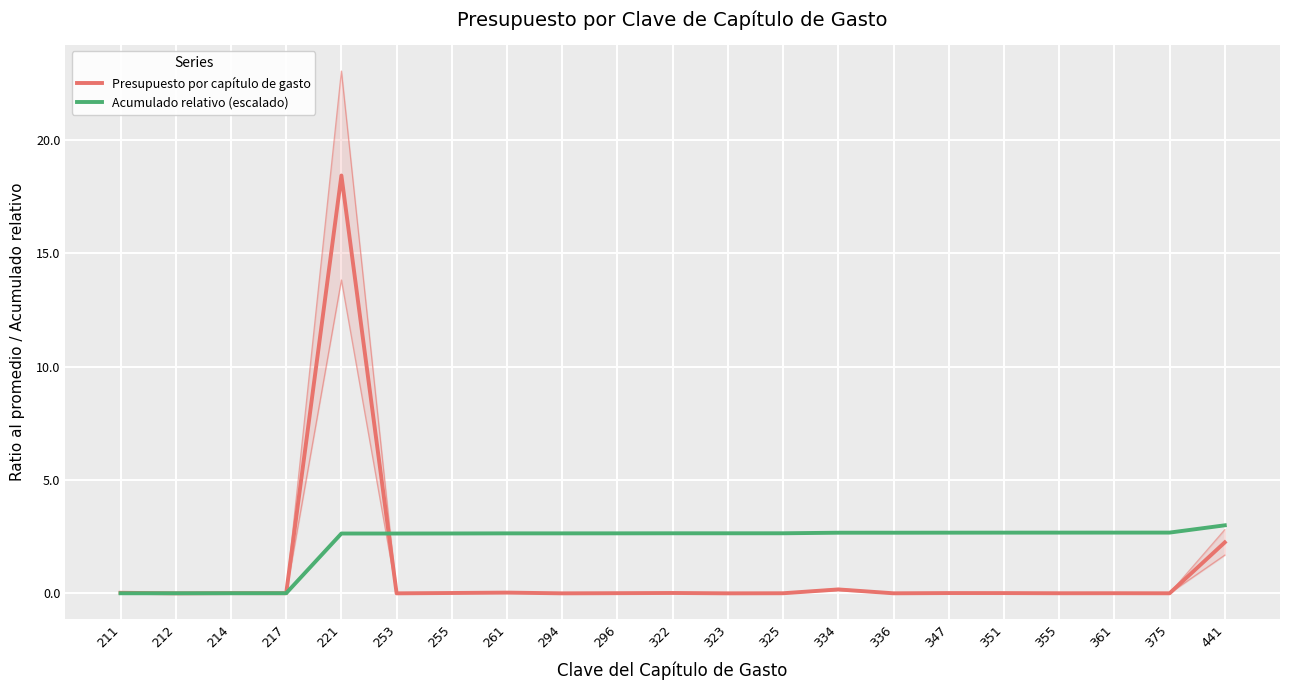

Reading left to right, list all the values displayed in this chart.

Presupuesto por capítulo de gasto: 211=0.0	212=0.0	214=0.0	217=0.0	221=18.4	253=0.0	255=0.0	261=0.0	294=0.0	296=0.0	322=0.0	323=0.0	325=0.0	334=0.2	336=0.0	347=0.0	351=0.0	355=0.0	361=0.0	375=0.0	441=2.2
Acumulado relativo (escalado): 211=0.0	212=0.0	214=0.0	217=0.0	221=2.6	253=2.6	255=2.6	261=2.6	294=2.6	296=2.6	322=2.6	323=2.6	325=2.6	334=2.7	336=2.7	347=2.7	351=2.7	355=2.7	361=2.7	375=2.7	441=3.0